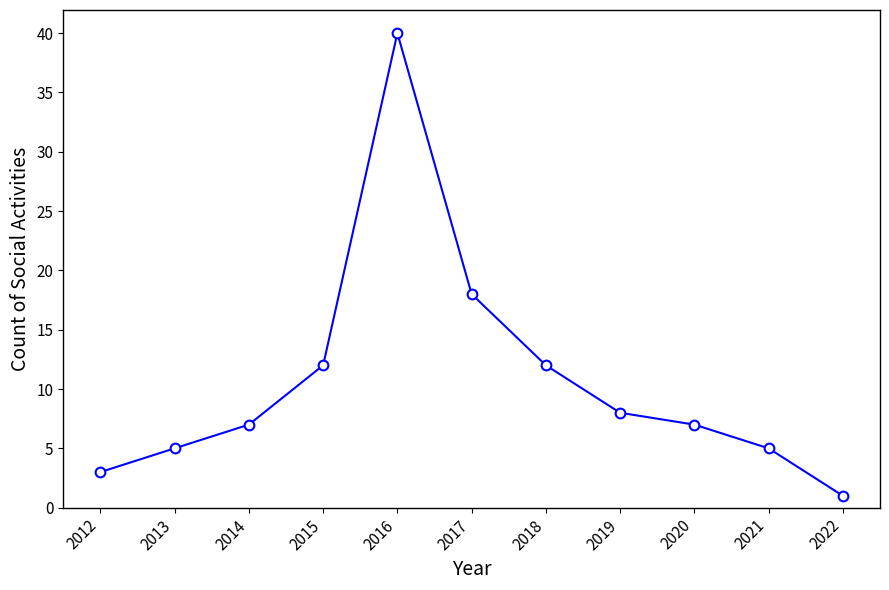

Where is the data nearest to the value 20?

2017